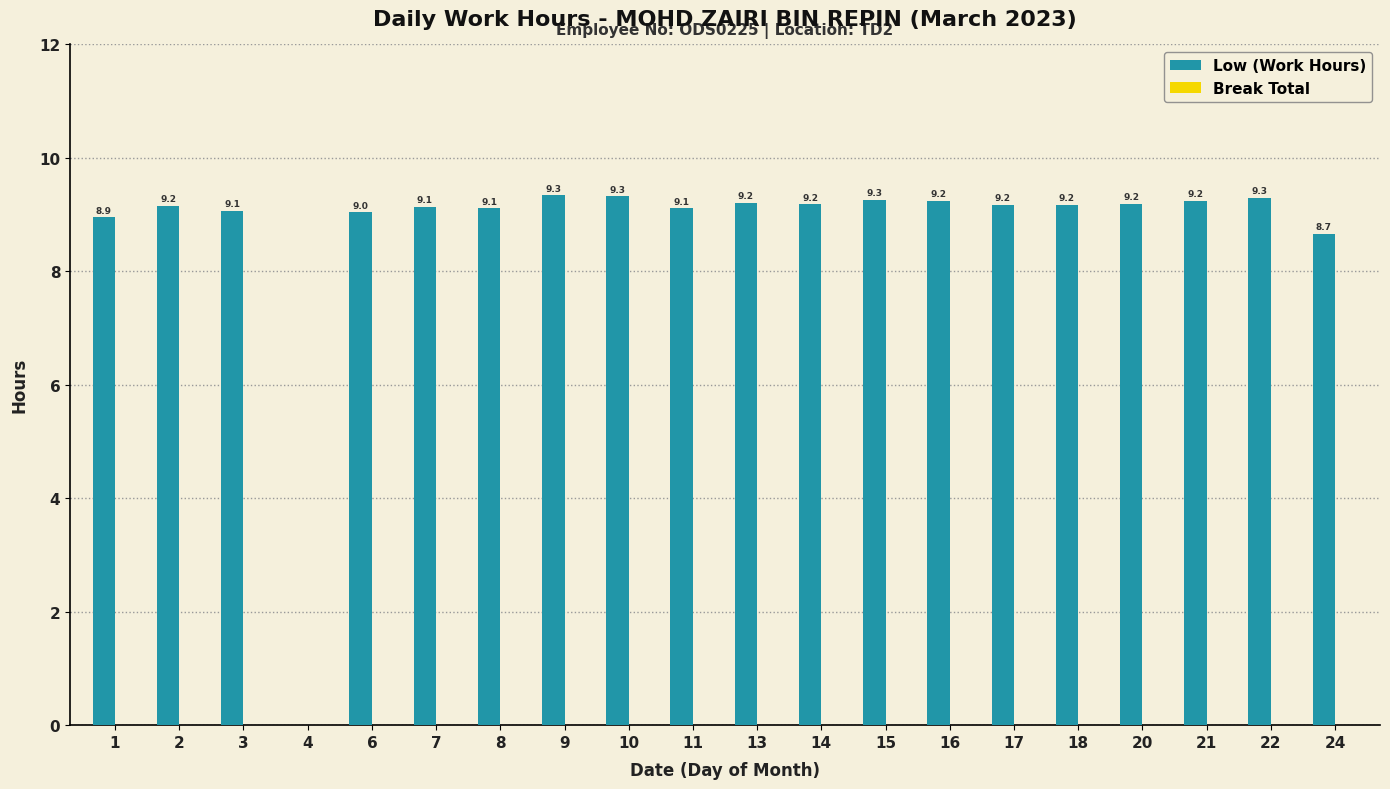

What is the sum of the values at 14 and 21?

18.4